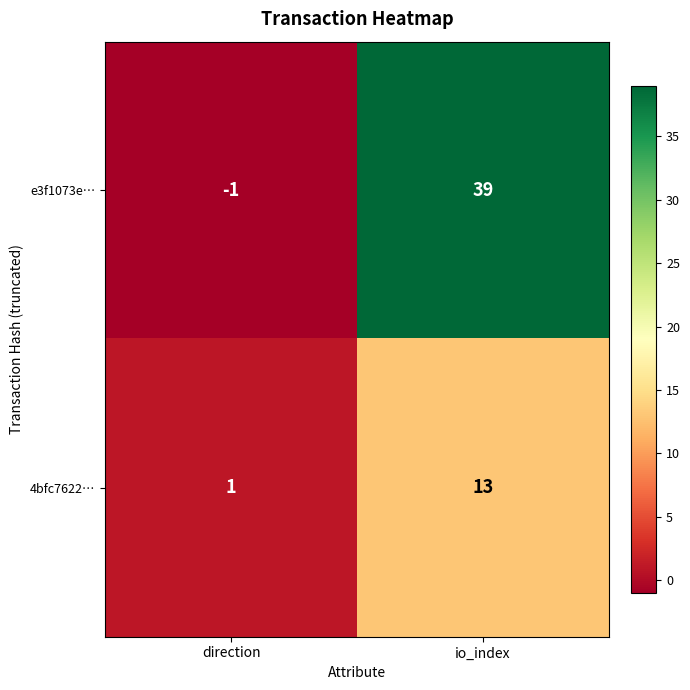

List the series in order of their overall mean, highest first.

e3f1073e…, 4bfc7622…